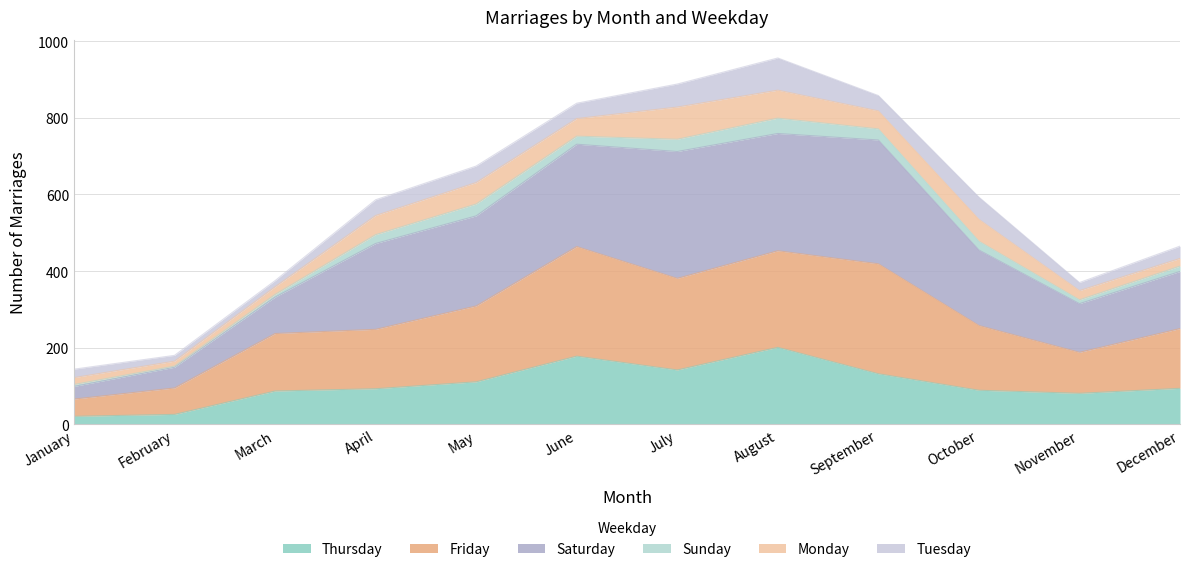

What is the value of the Thursday point at the 5th from the left?

111